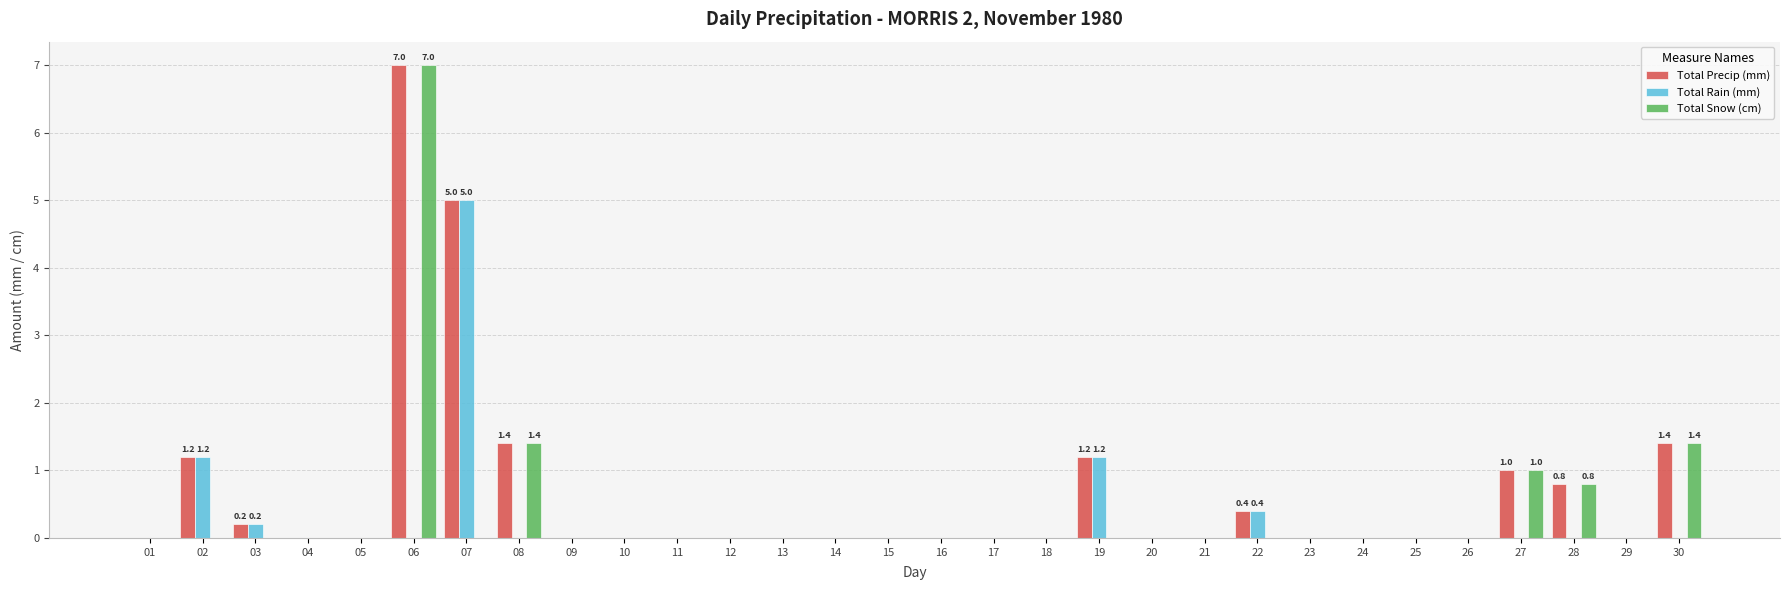

Reading left to right, list all the values displayed in this chart.

Total Precip (mm): 0.0	1.2	0.2	0.0	0.0	7.0	5.0	1.4	0.0	0.0	0.0	0.0	0.0	0.0	0.0	0.0	0.0	0.0	1.2	0.0	0.0	0.4	0.0	0.0	0.0	0.0	1.0	0.8	0.0	1.4
Total Rain (mm): 0.0	1.2	0.2	0.0	0.0	0.0	5.0	0.0	0.0	0.0	0.0	0.0	0.0	0.0	0.0	0.0	0.0	0.0	1.2	0.0	0.0	0.4	0.0	0.0	0.0	0.0	0.0	0.0	0.0	0.0
Total Snow (cm): 0.0	0.0	0.0	0.0	0.0	7.0	0.0	1.4	0.0	0.0	0.0	0.0	0.0	0.0	0.0	0.0	0.0	0.0	0.0	0.0	0.0	0.0	0.0	0.0	0.0	0.0	1.0	0.8	0.0	1.4